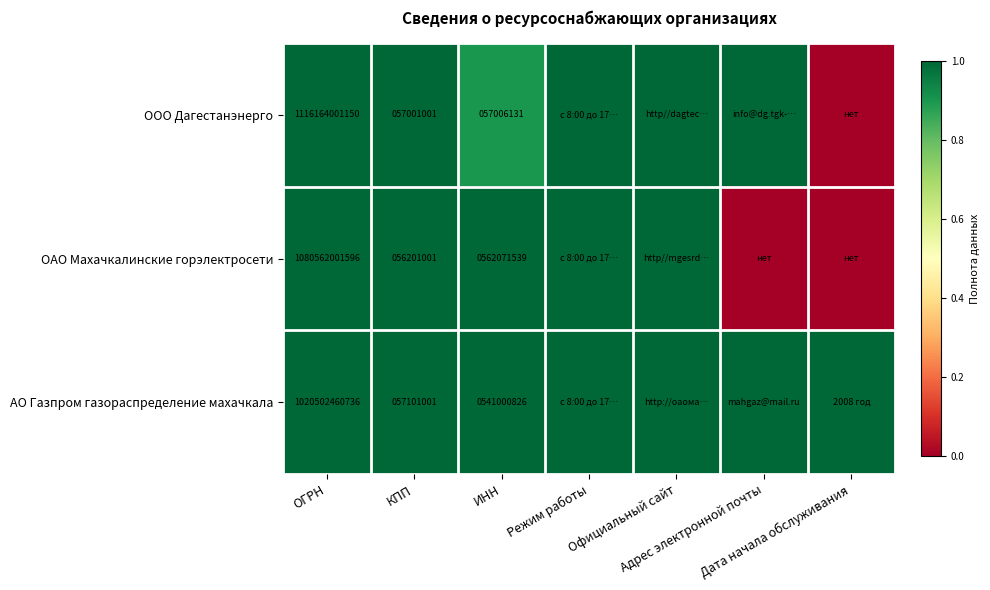

Rank the series by their maximum value, from lowest to highest.

ООО Дагестанэнерго, ОАО Махачкалинские горэлектросети, АО Газпром газораспределение махачкала